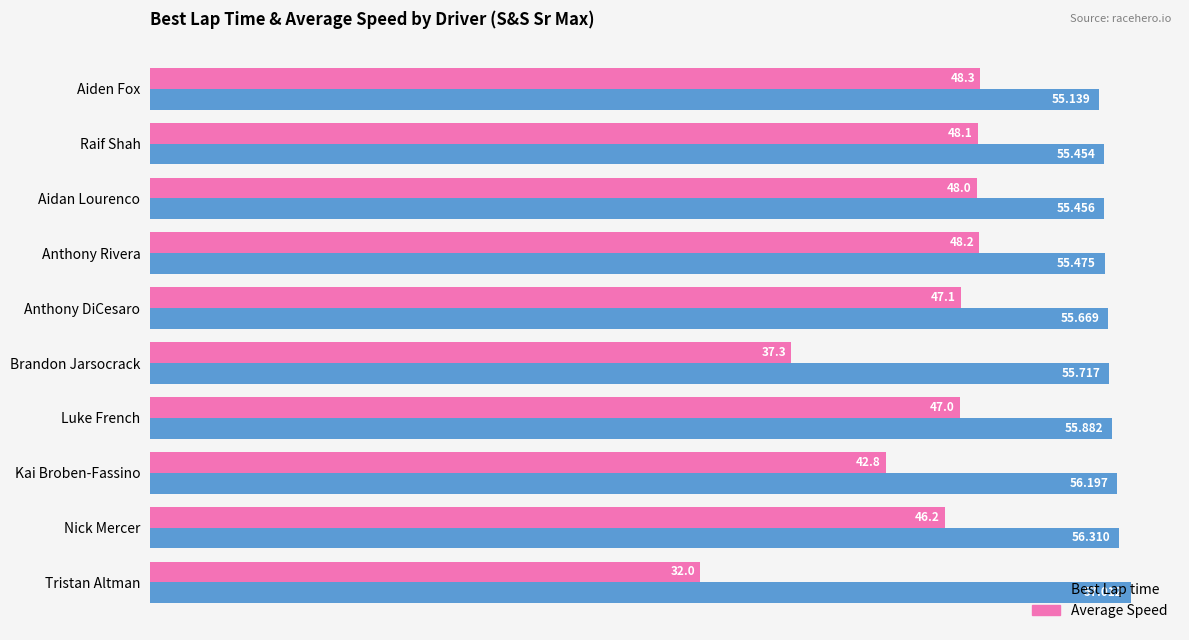

Which label corresponds to the largest value in the chart?

Tristan Altman